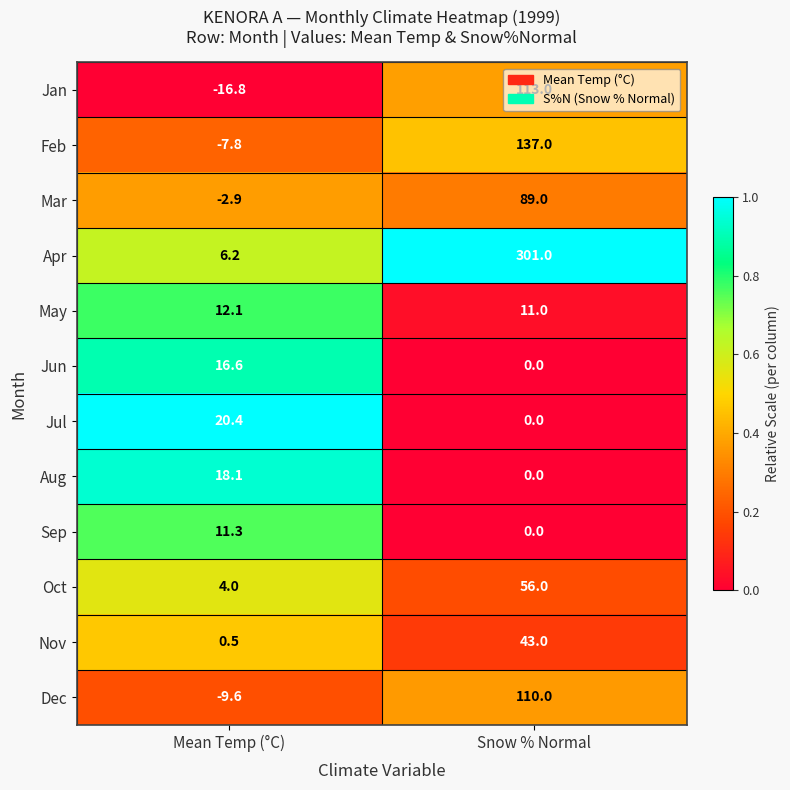

Which category has the lowest value across all series?

Mean Temp (°C)